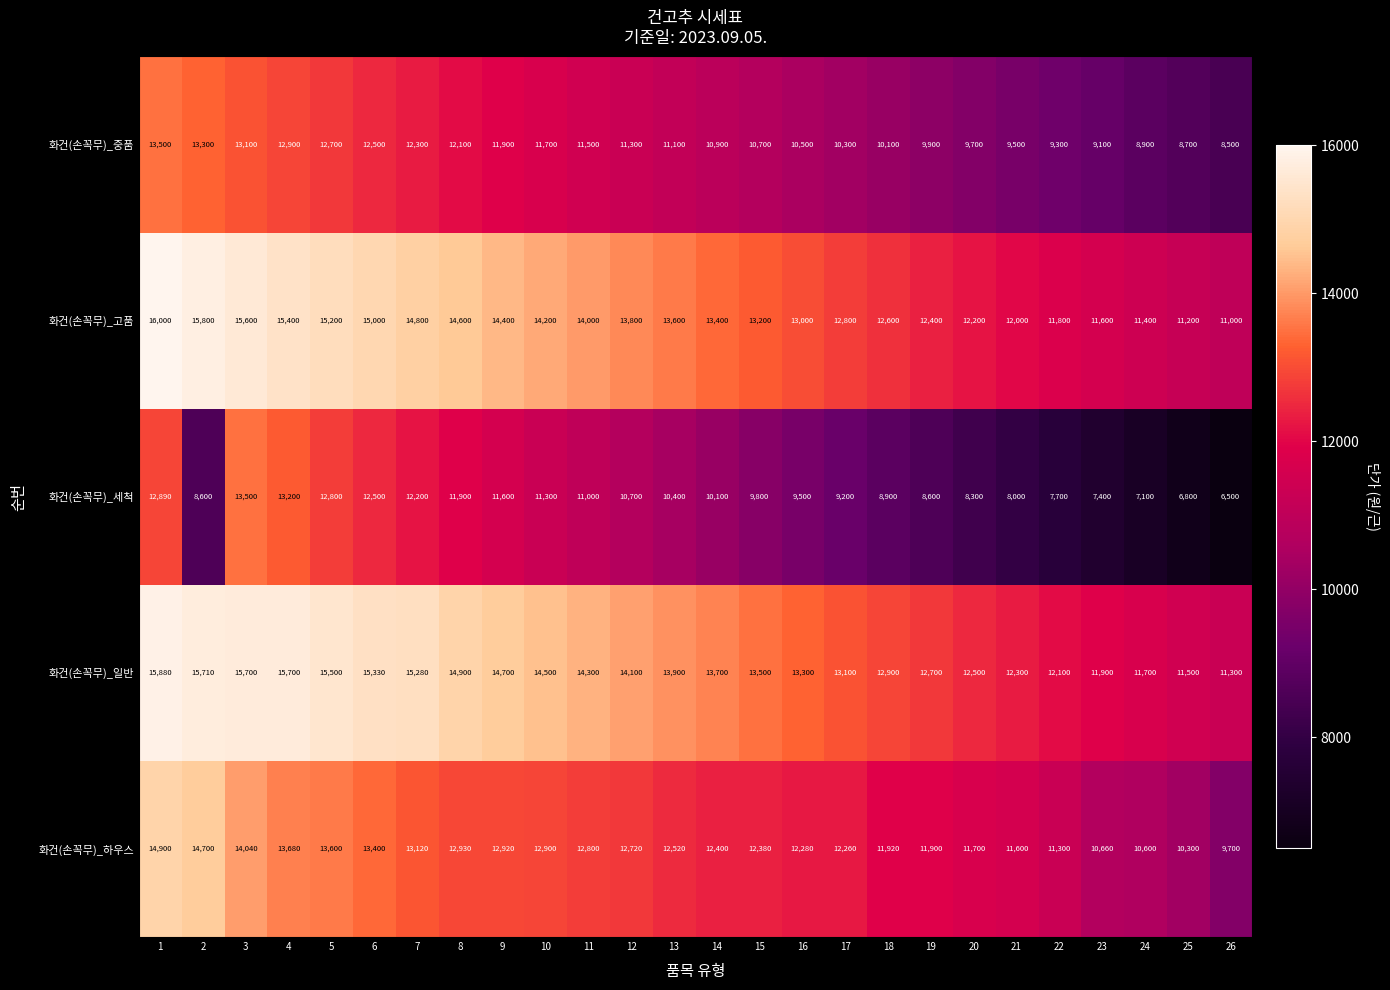

List the labels in order of 화건(손꼭무)_중품 value, largest first.

1, 2, 3, 4, 5, 6, 7, 8, 9, 10, 11, 12, 13, 14, 15, 16, 17, 18, 19, 20, 21, 22, 23, 24, 25, 26